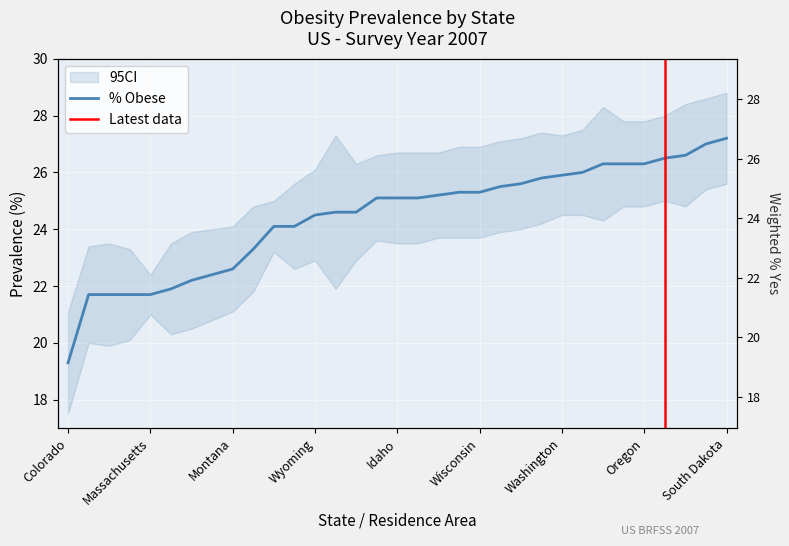

Count the number of values greater than 25.

18